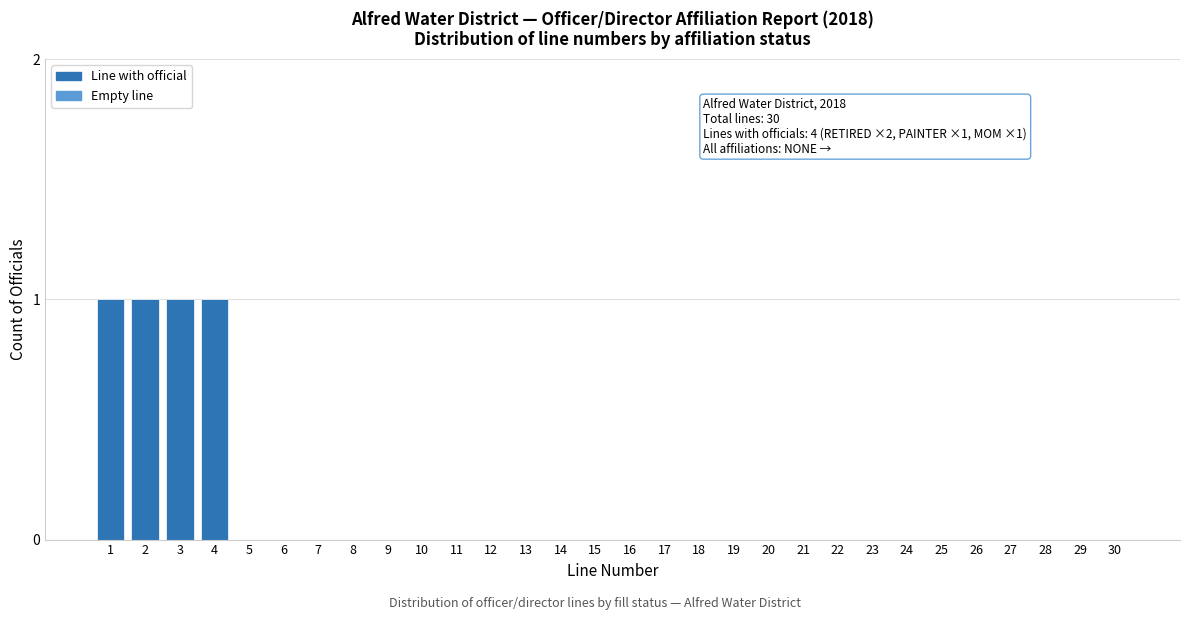

Reading left to right, extract all data points from this chart.

1=1	2=1	3=1	4=1	5=0	6=0	7=0	8=0	9=0	10=0	11=0	12=0	13=0	14=0	15=0	16=0	17=0	18=0	19=0	20=0	21=0	22=0	23=0	24=0	25=0	26=0	27=0	28=0	29=0	30=0